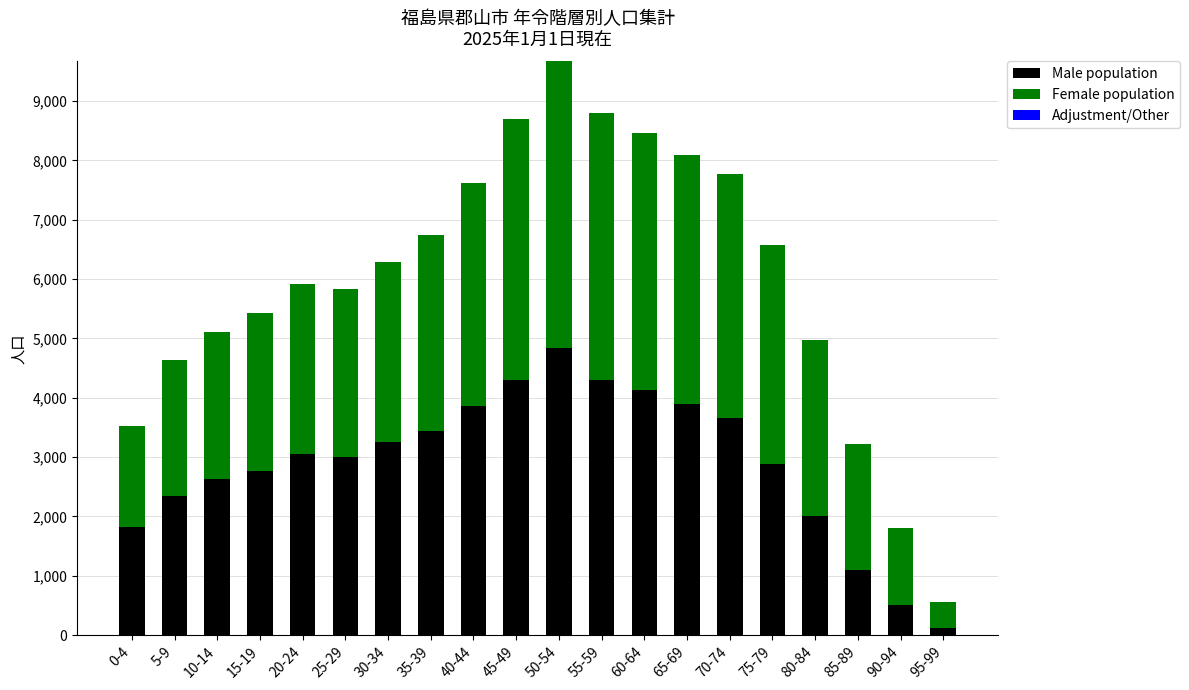

At which category is the sum across all series the highest?

50-54